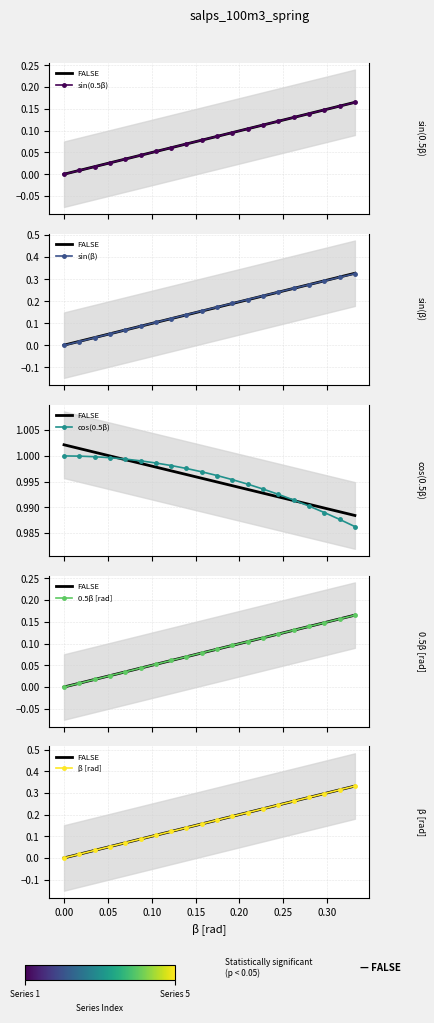

Is the value of sin(0.5β) at 0.10 greater than the value of β [rad] at 0.00?

Yes